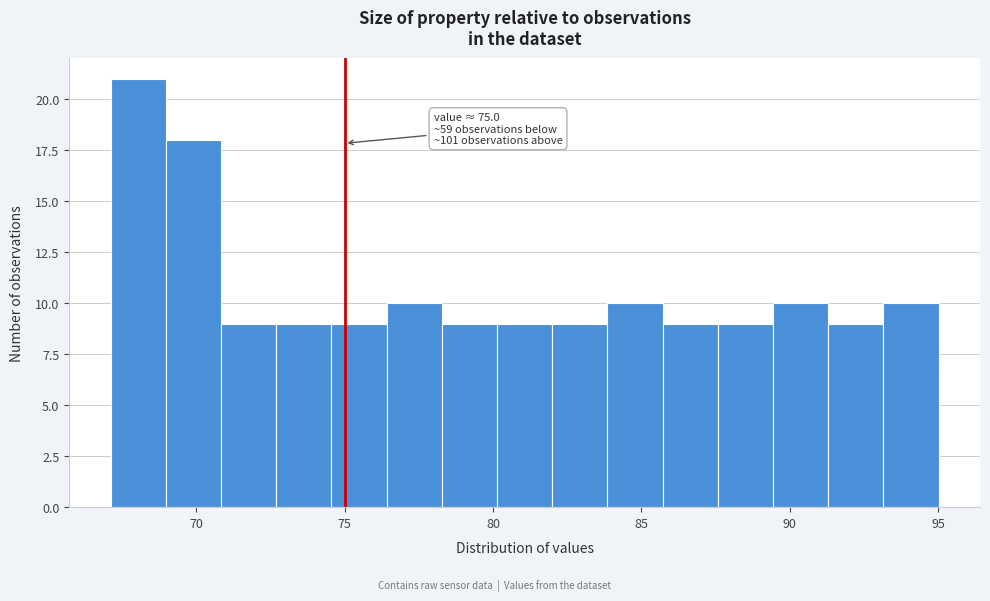

Read against the x-axis, roughly where is the centre of the tallest bar?

68.0